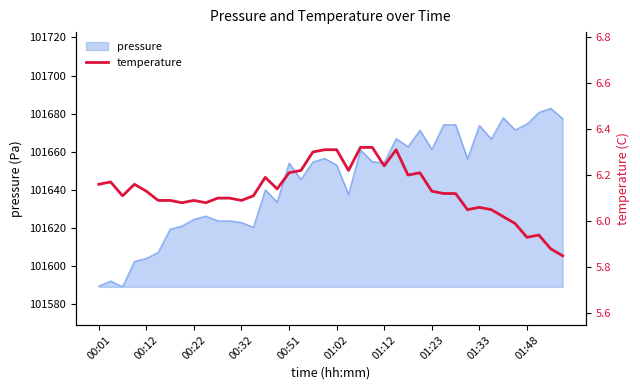

What is the change in value from 37 to 38?

-0.1